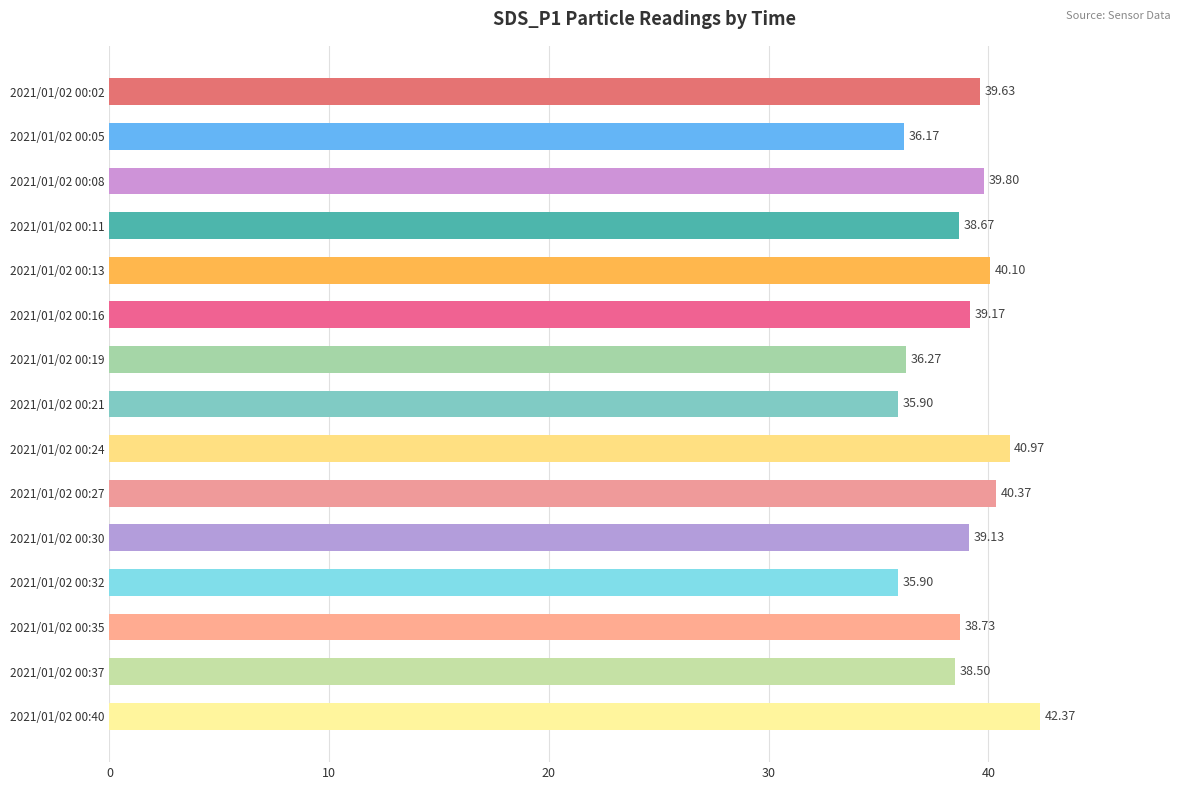

What is the minimum value shown in the chart?

35.9